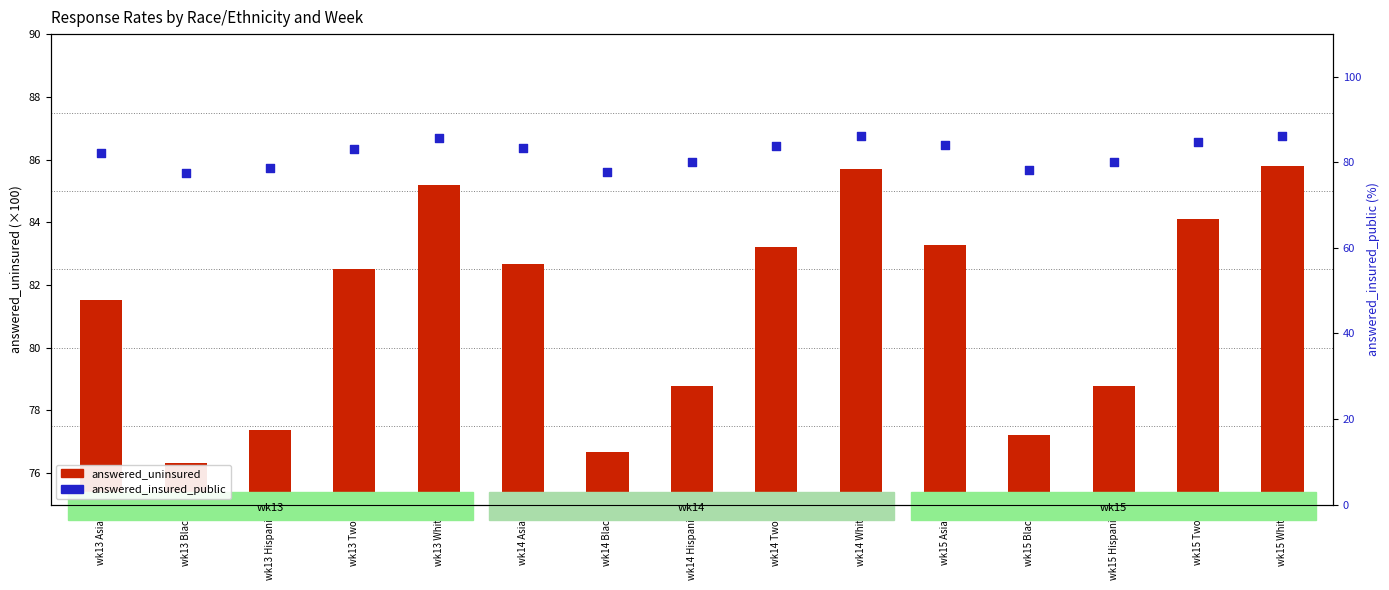

Which series reaches the maximum Y coordinate?

answered_insured_public